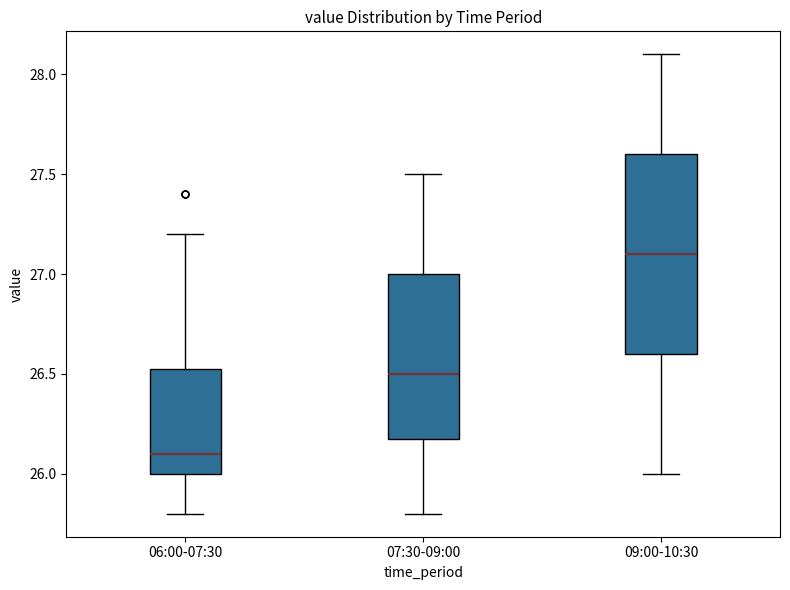

Which box's median line is the highest?

09:00-10:30